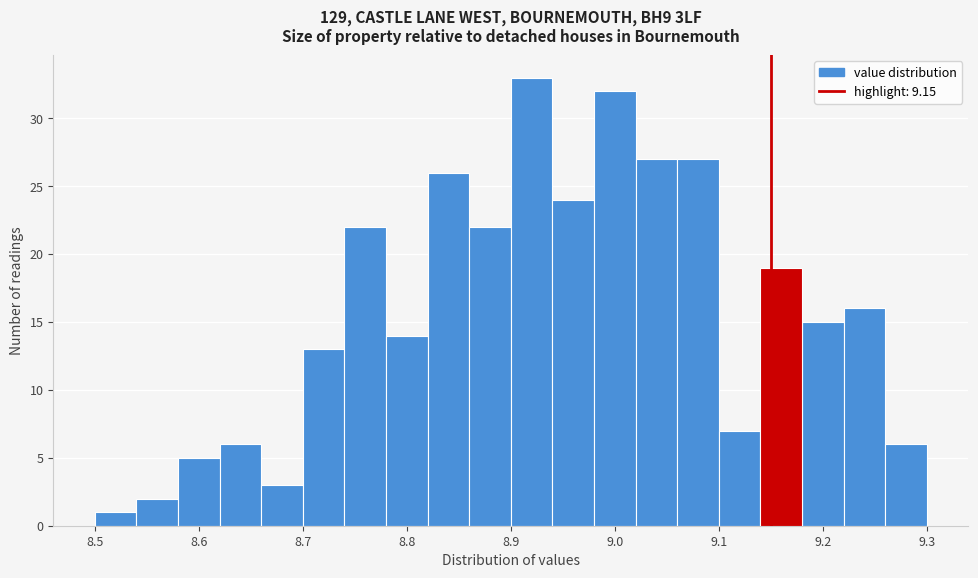

Reading left to right, list every bar in this chart as the range it spans on the x-axis followed by its height. The values are not printed on the chart, so give them approximately, as read against the axis.

8.50 to 8.54: 1
8.54 to 8.58: 2
8.58 to 8.62: 5
8.62 to 8.66: 6
8.66 to 8.70: 3
8.70 to 8.74: 13
8.74 to 8.78: 22
8.78 to 8.82: 14
8.82 to 8.86: 26
8.86 to 8.90: 22
8.90 to 8.94: 33
8.94 to 8.98: 24
8.98 to 9.02: 32
9.02 to 9.06: 27
9.06 to 9.10: 27
9.10 to 9.14: 7
9.14 to 9.18: 19
9.18 to 9.22: 15
9.22 to 9.26: 16
9.26 to 9.30: 6